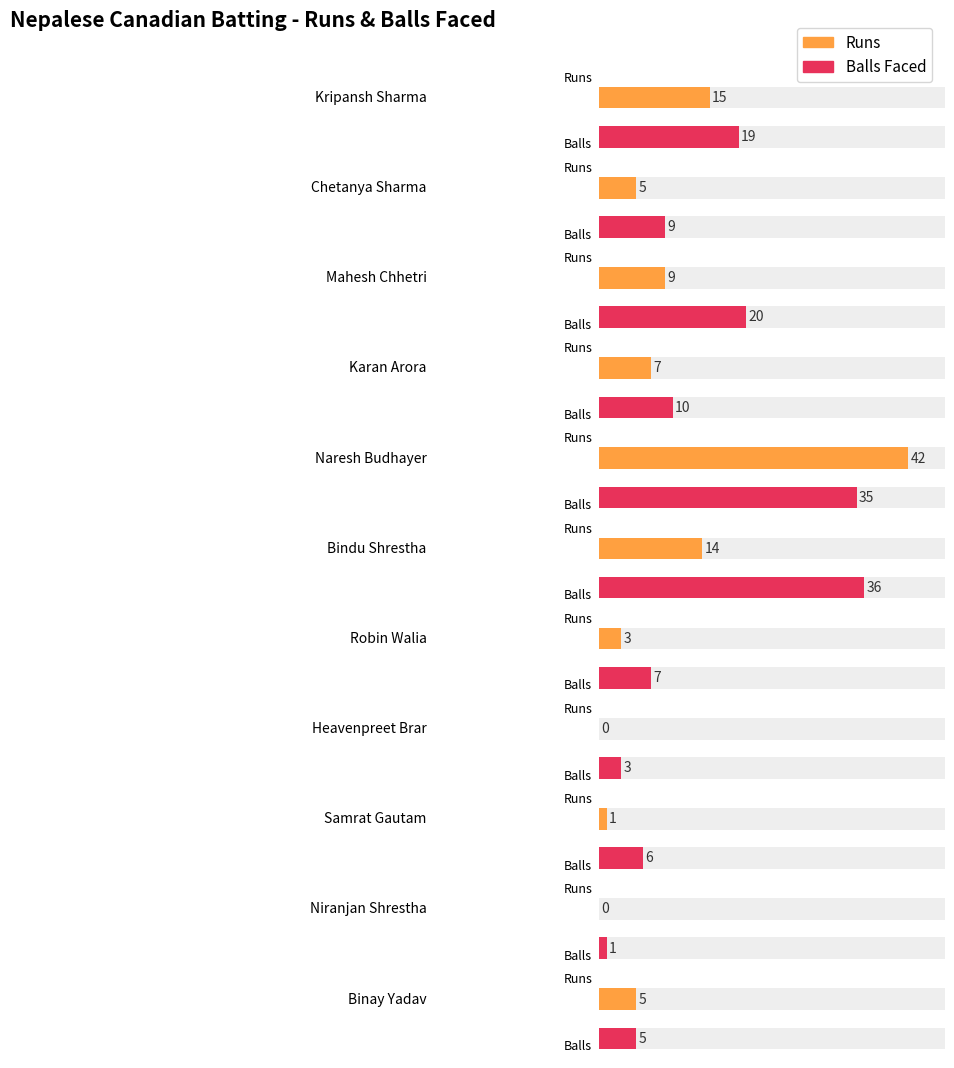

Which label corresponds to the largest value in the chart?

Naresh Budhayer